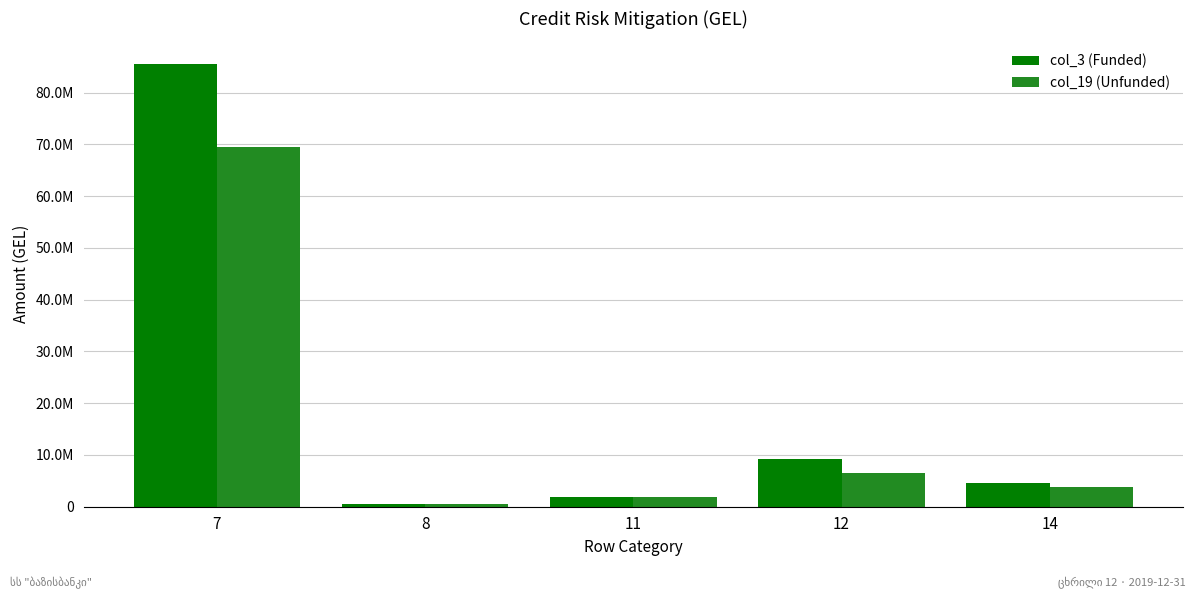

What is the sum of all col_19 (Unfunded) values?

82132553.1